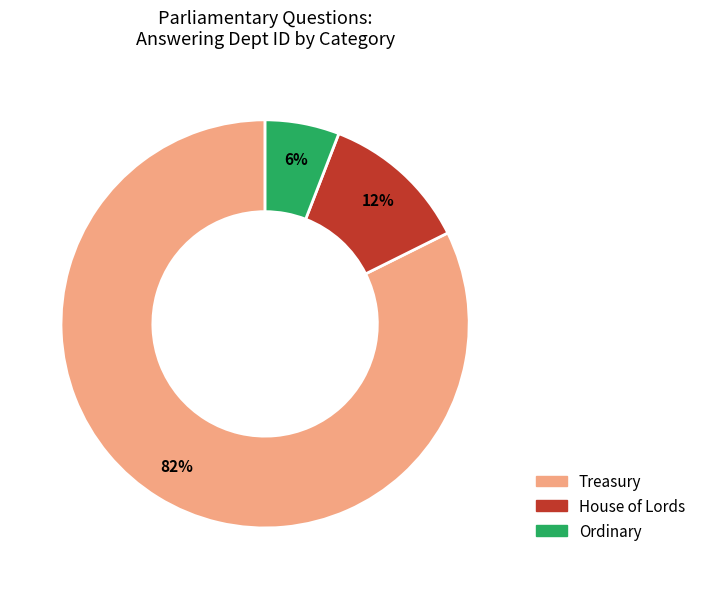

Is the sum of House of Lords and Treasury greater than half?

Yes